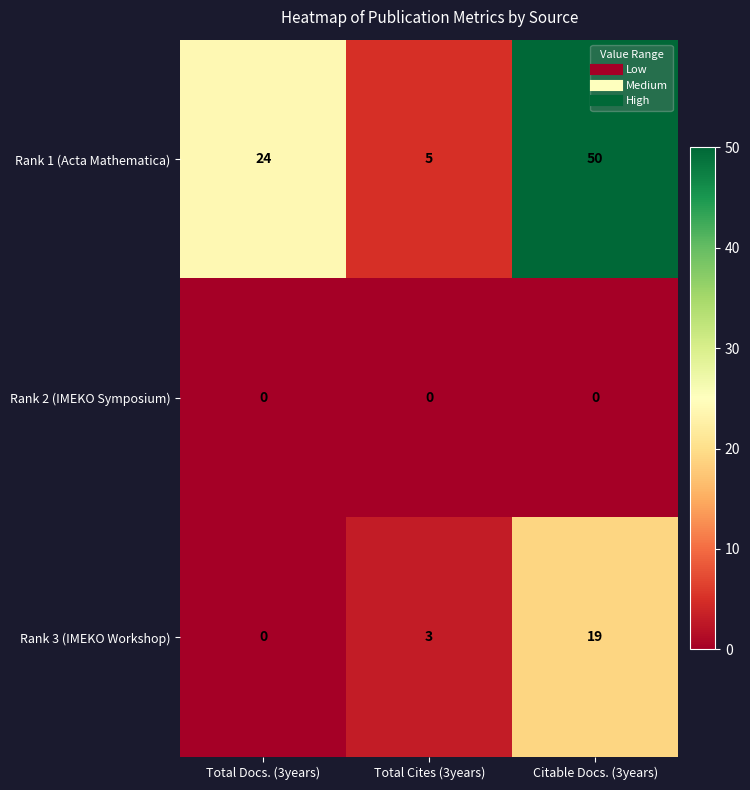

Which category has the highest value across all series?

Citable Docs. (3years)